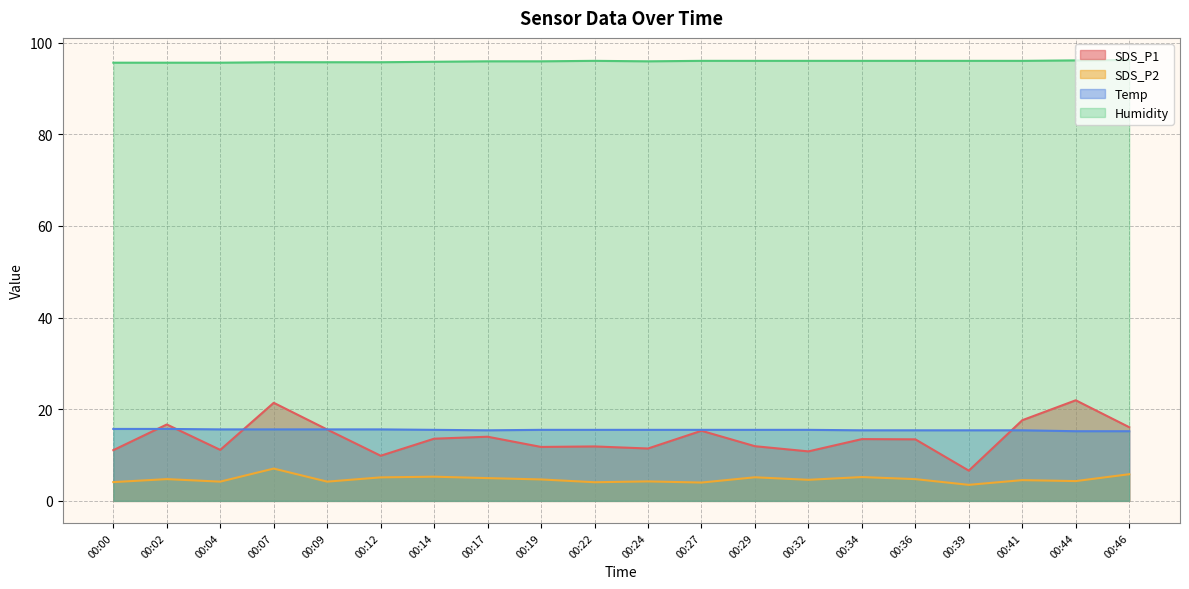

True or false: Temp and SDS_P2 intersect in this chart.

False